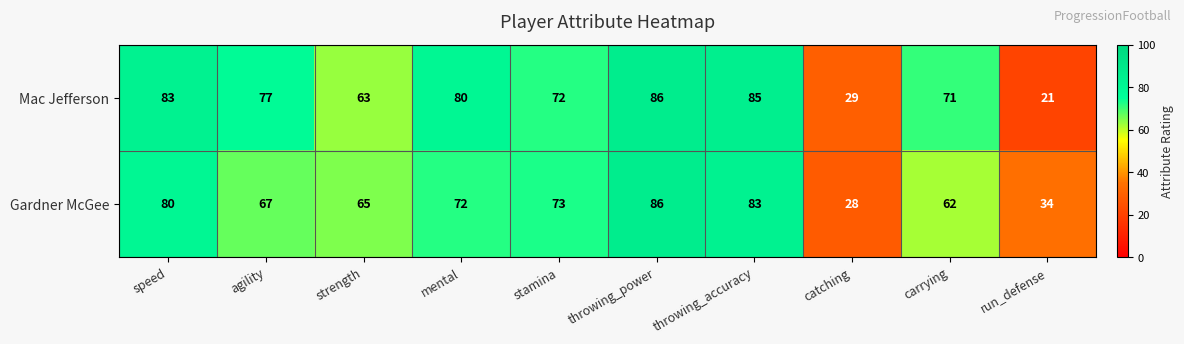

Reading left to right, what are all the values shown in this chart?

Mac Jefferson: speed=83	agility=77	strength=63	mental=80	stamina=72	throwing_power=86	throwing_accuracy=85	catching=29	carrying=71	run_defense=21
Gardner McGee: speed=80	agility=67	strength=65	mental=72	stamina=73	throwing_power=86	throwing_accuracy=83	catching=28	carrying=62	run_defense=34